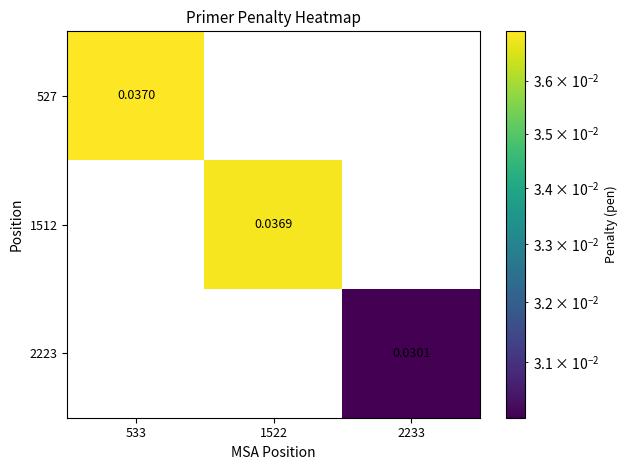

Is it true that 1512 equals -0.0 at 533?

False